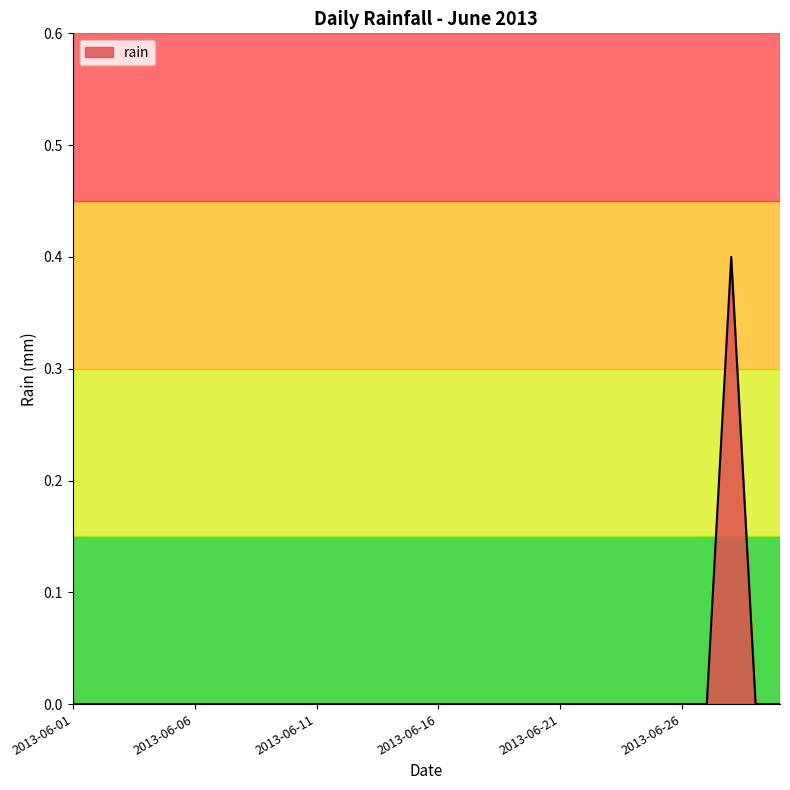

What is the difference between the maximum and minimum values?

0.4